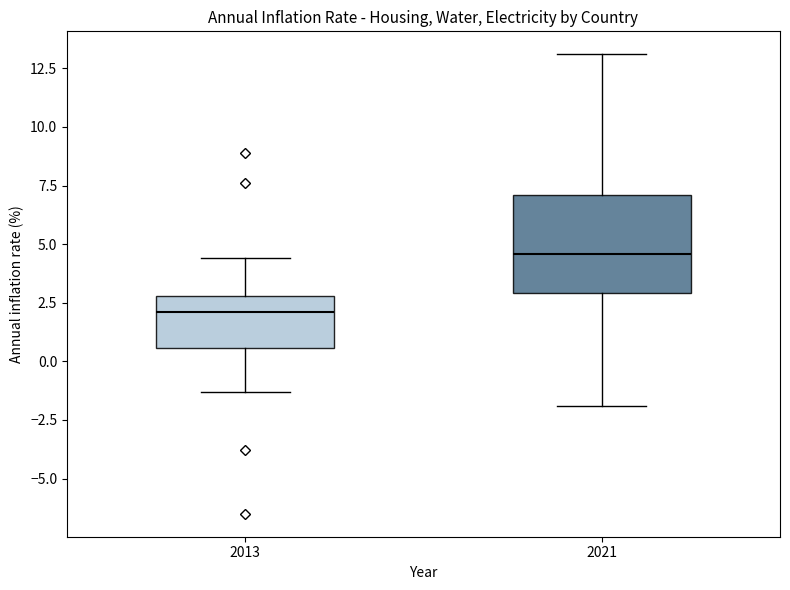

Which box's median line is the highest?

2021